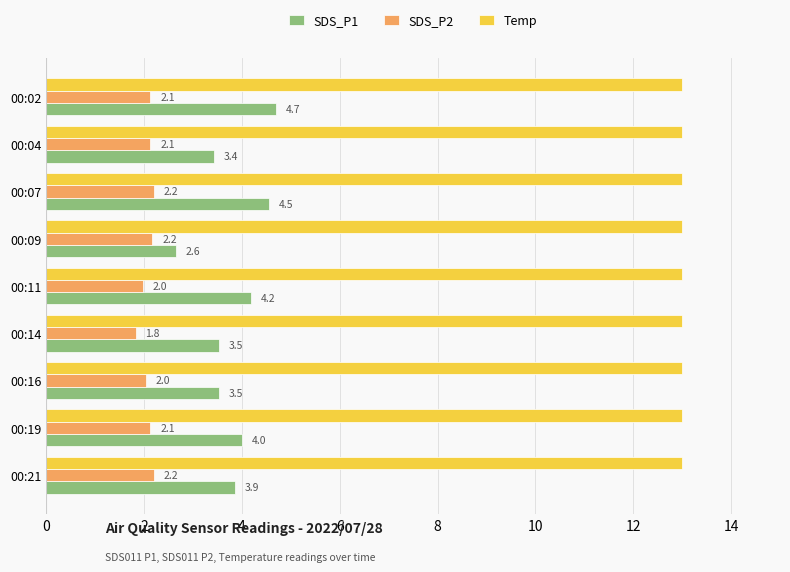

What is the difference between the maximum and second lowest values in the SDS_P2 series?

0.2